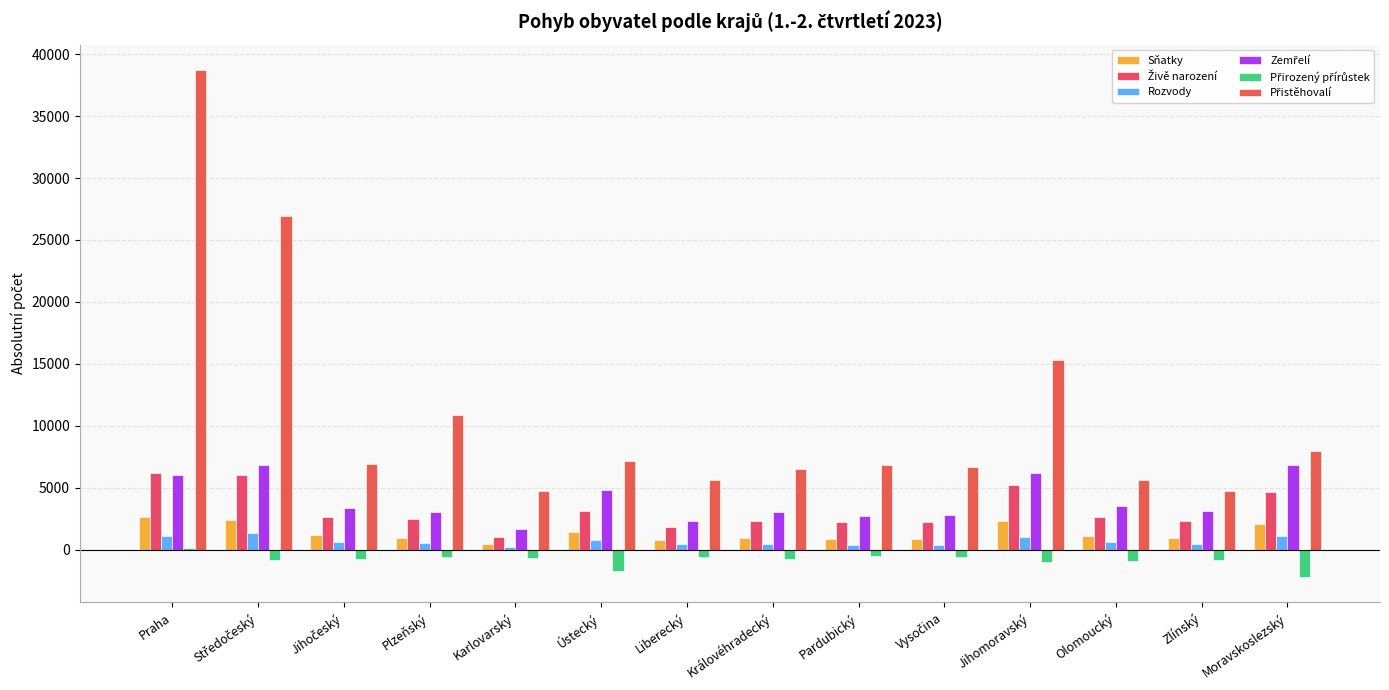

At which label does Živě narození reach its minimum?

Karlovarský